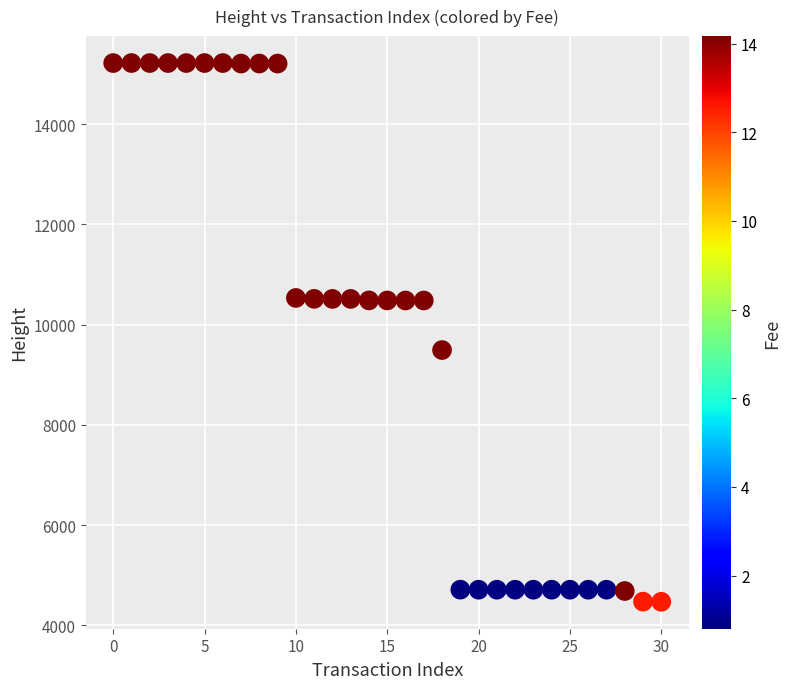

What Y value in the scatter plot is closest to 9845?

9493